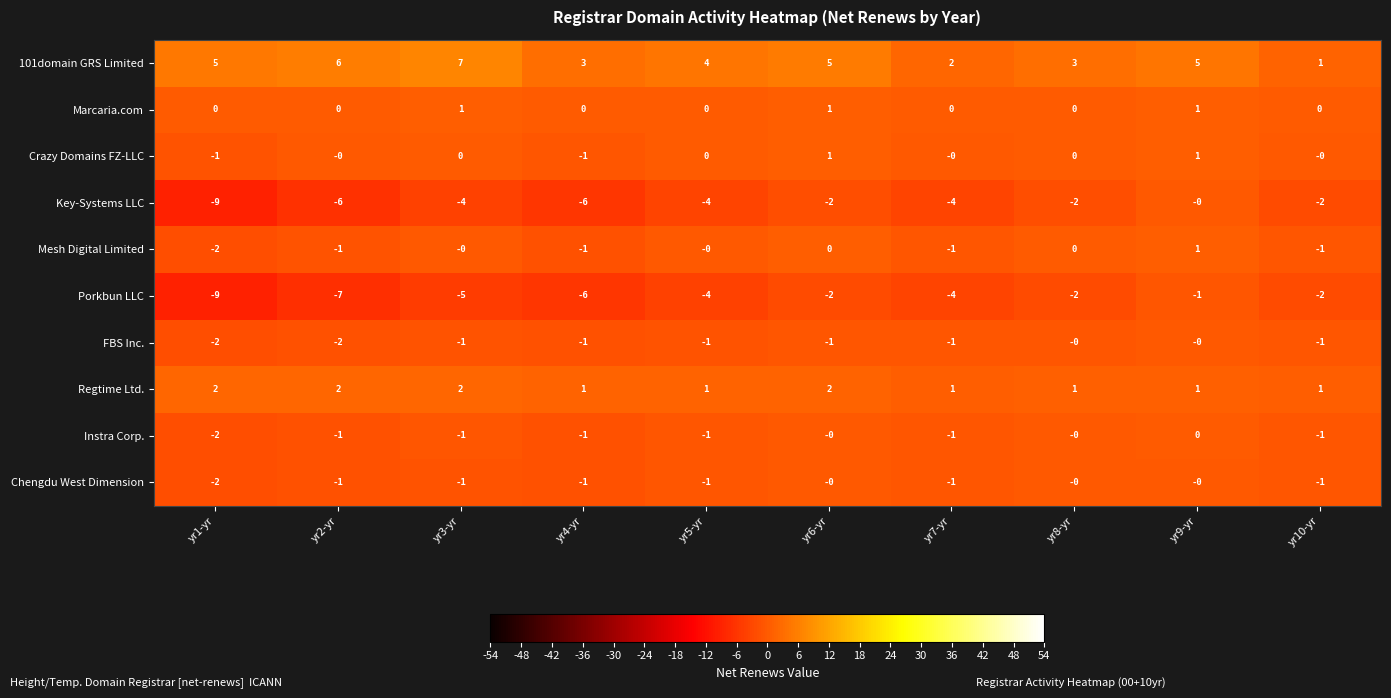

What is the spread (max minus min) of values at yr4-yr?

9